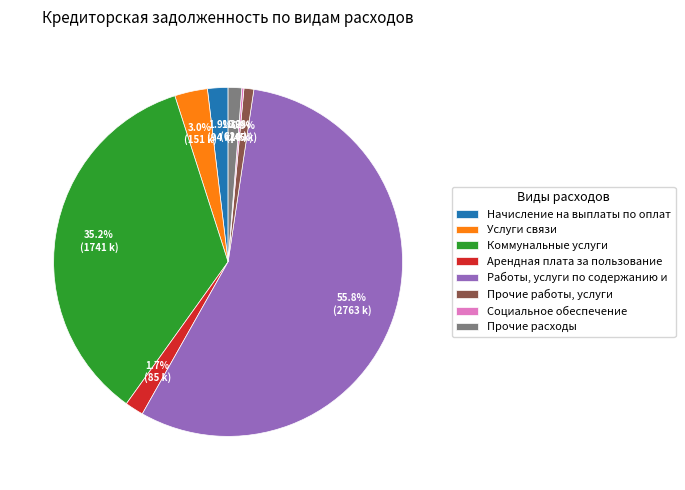

Which category accounts for the majority?

Работы, услуги по содержанию и